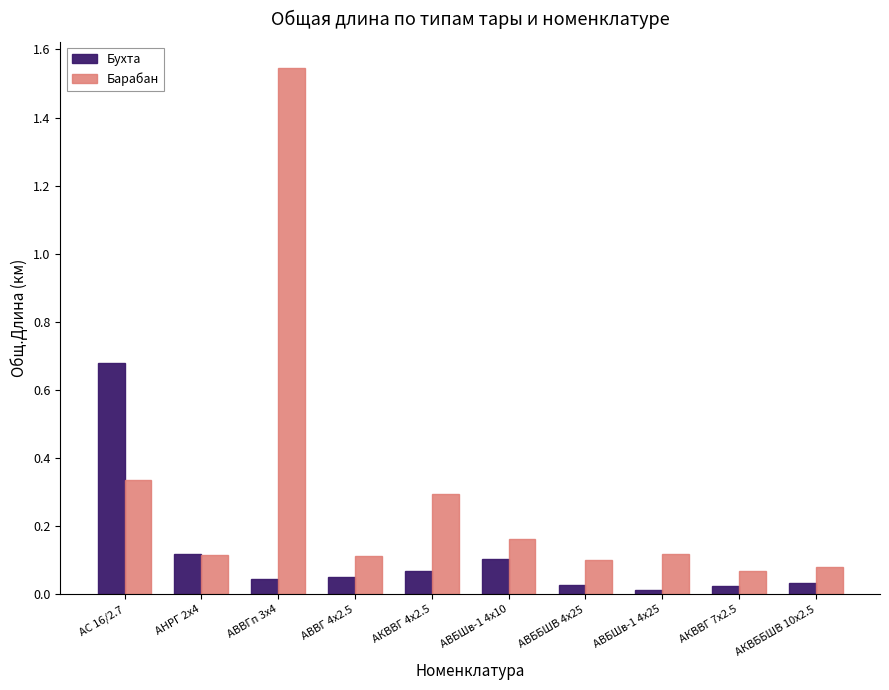

Which series has the largest range (max minus min)?

Барабан